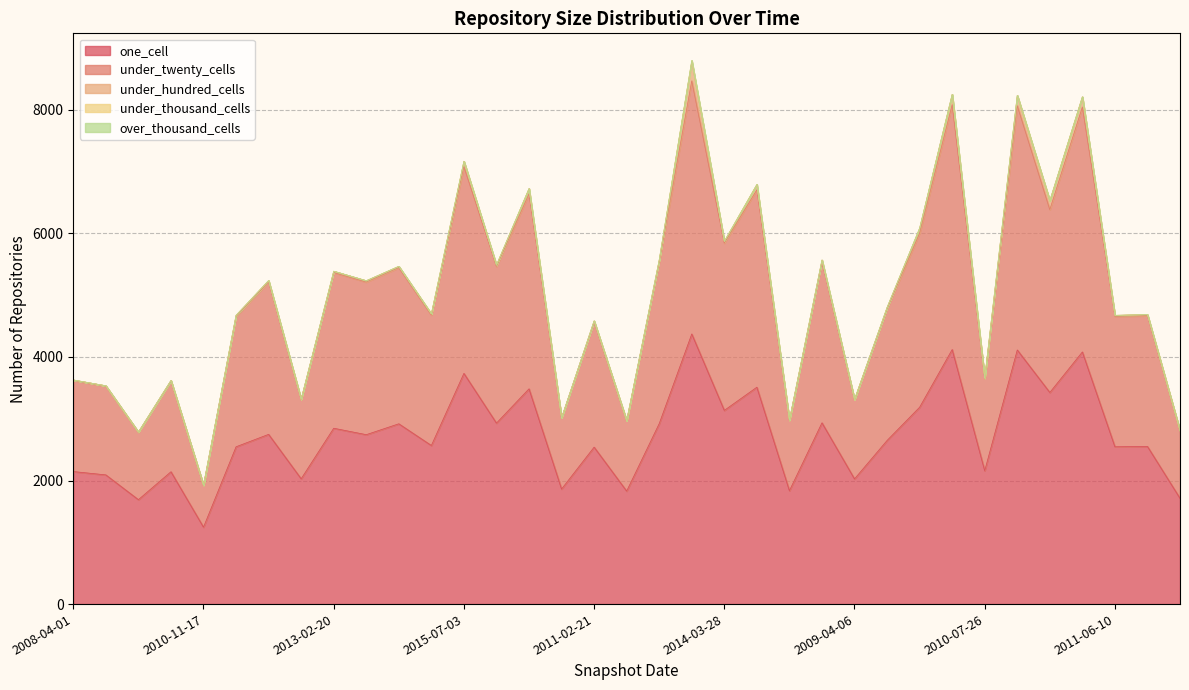

What is the difference between the under_thousand_cells values at 2009-04-06 and 2017-12-22?

16